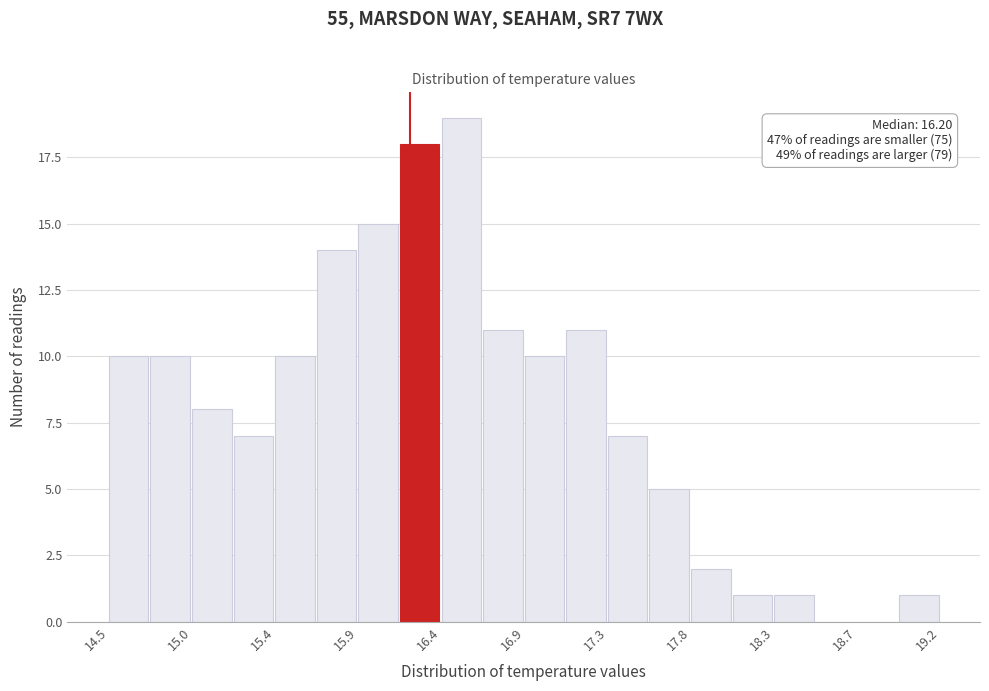

Over which range of the x-axis is the bar tallest?

16.380 to 16.615